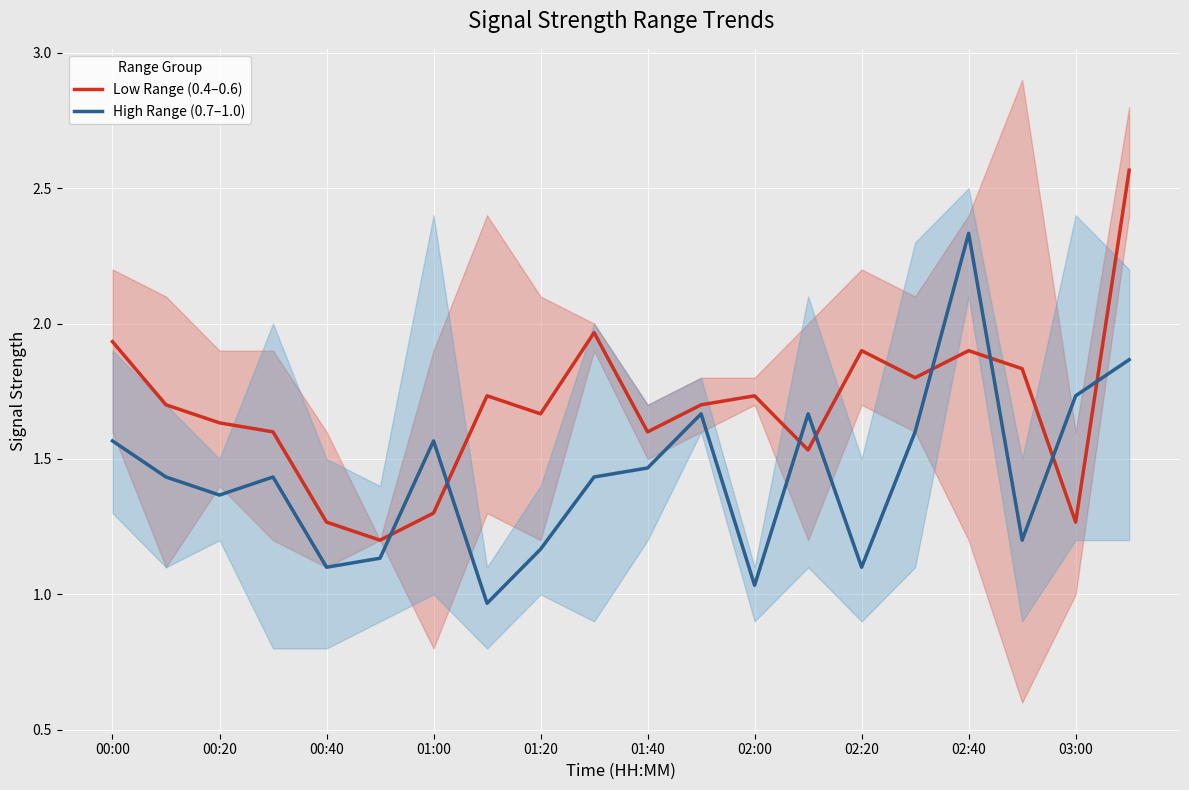

Which series ends up on top after the final intersection of Low Range (0.4–0.6) and High Range (0.7–1.0)?

Low Range (0.4–0.6)